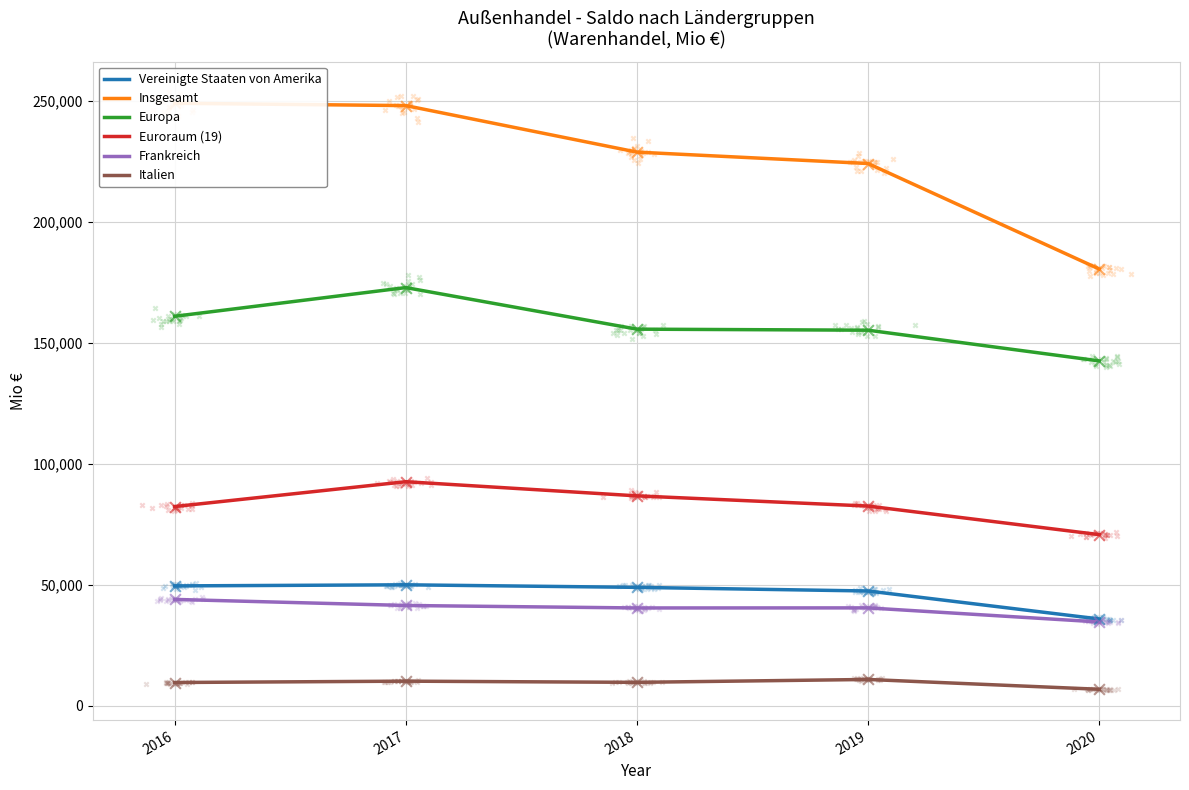

What are all the series names shown in the legend?

Vereinigte Staaten von Amerika, Insgesamt, Europa, Euroraum (19), Frankreich, Italien